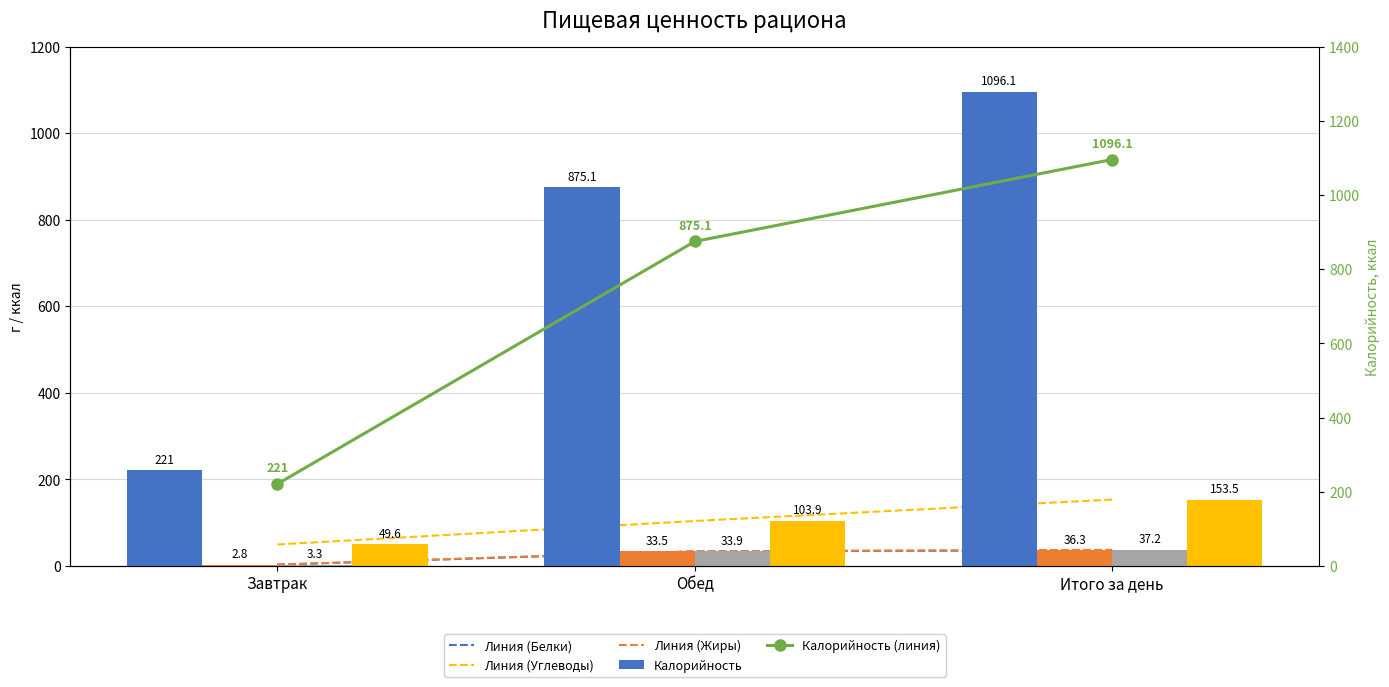

Is the value of Жиры at Итого за день greater than the value of Белки at Итого за день?

Yes